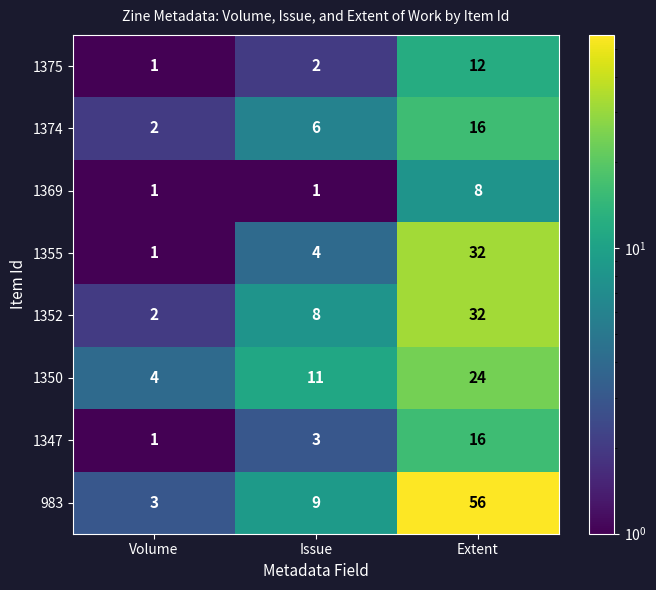

How many distinct data groups are displayed?

8